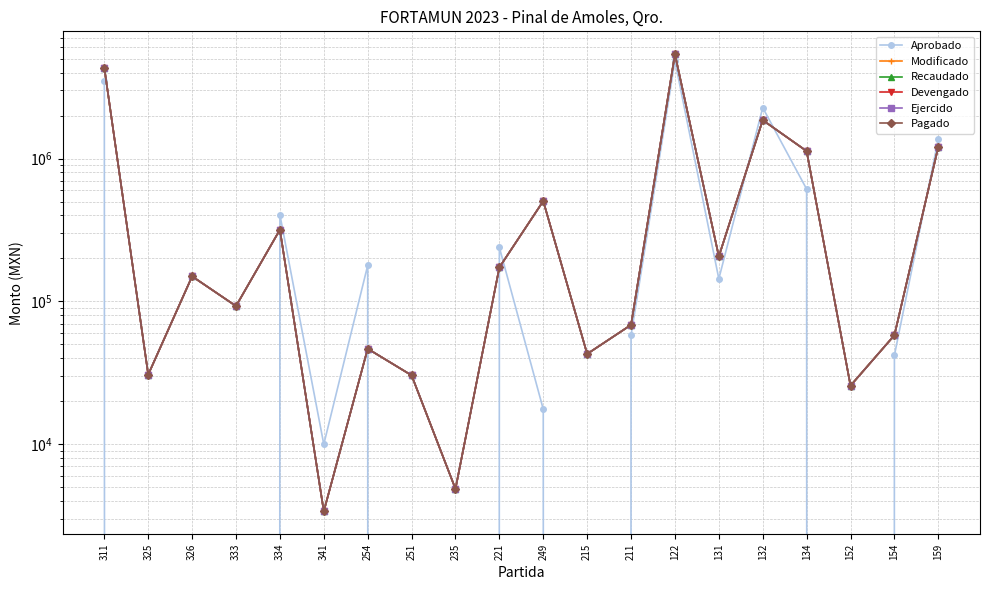

At which label does Modificado first exceed 149872?

311